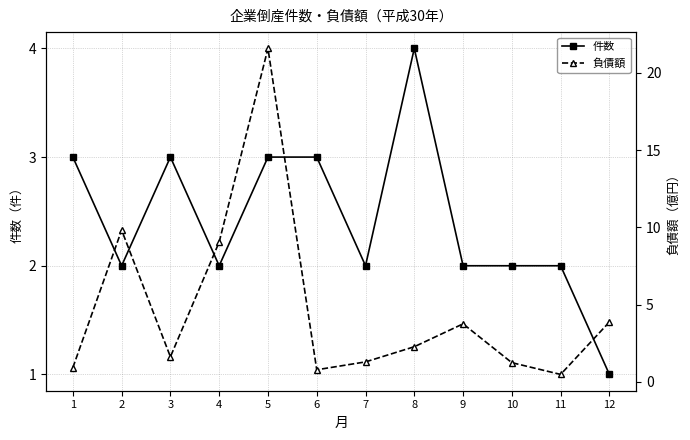

What is the spread (max minus min) of values at 4?

7.1